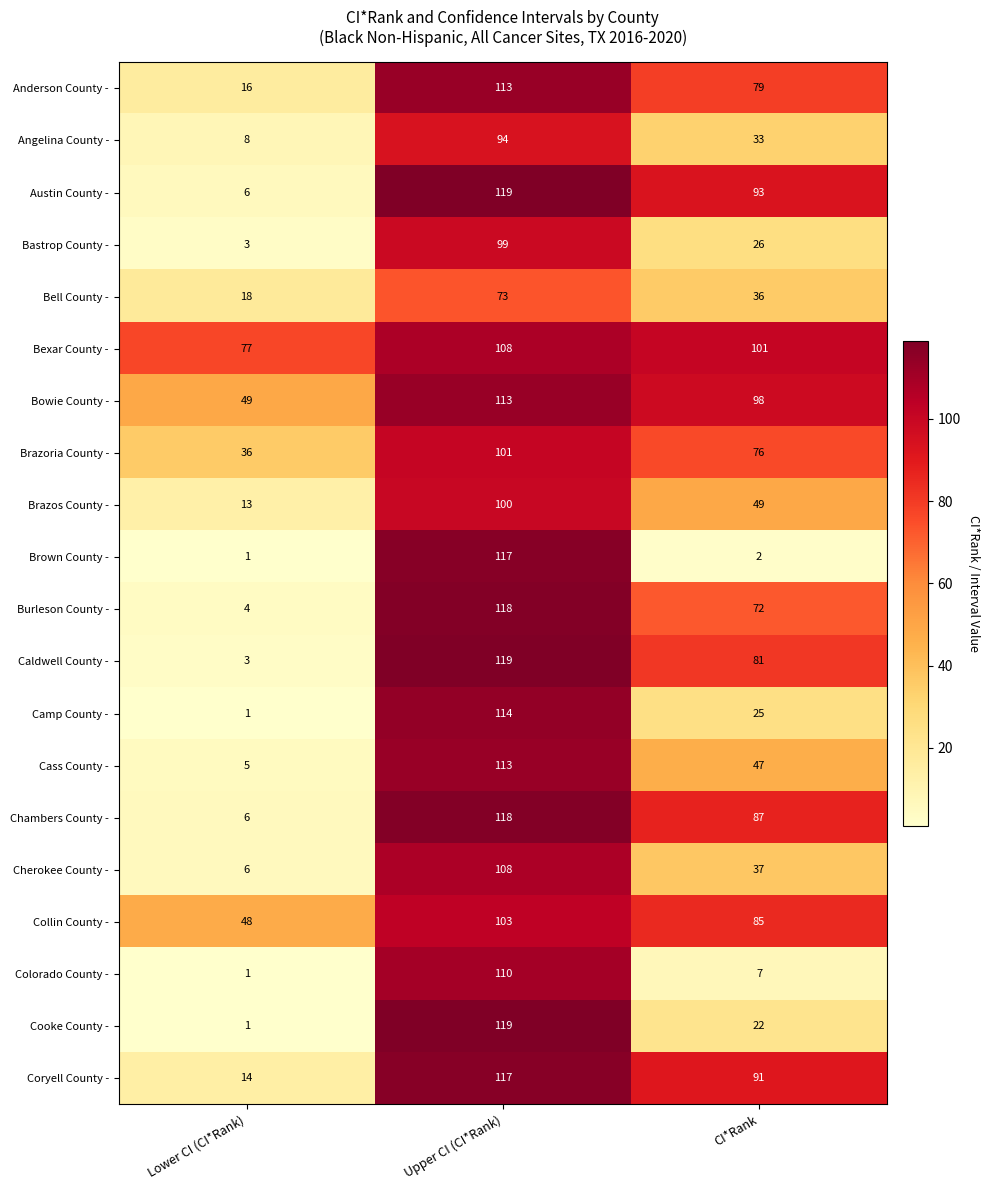

Which series has the widest spread of values?

Cooke County -